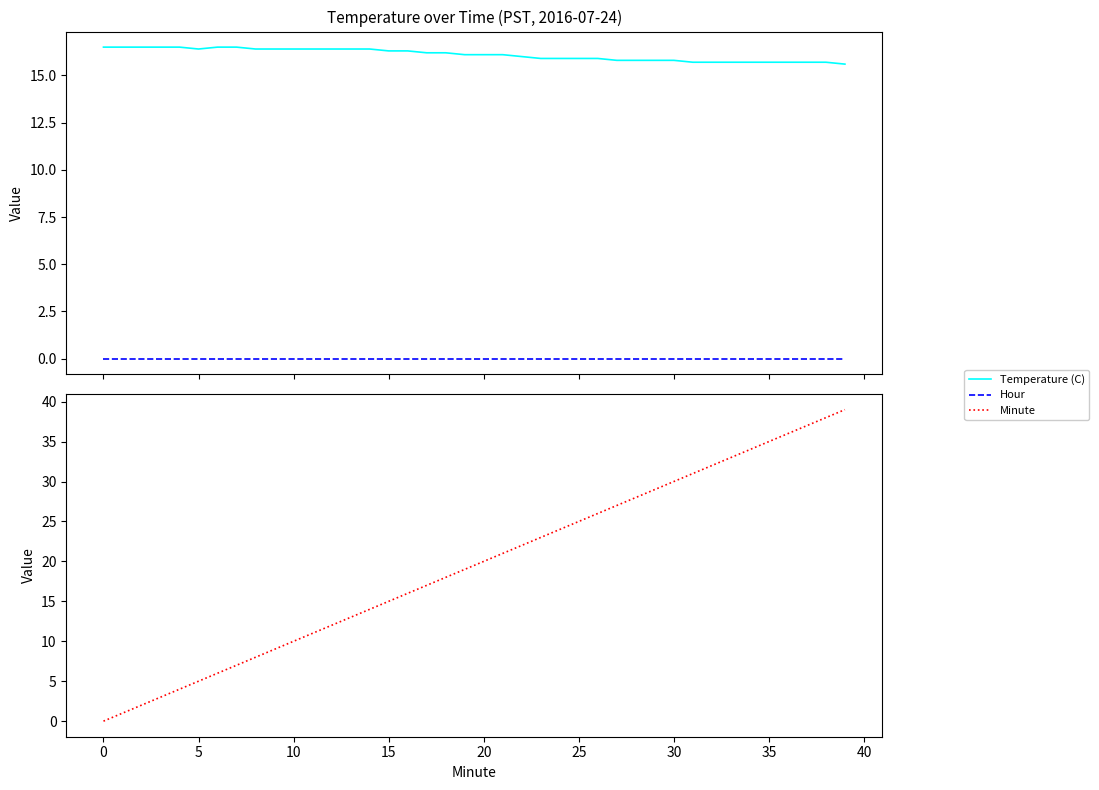

True or false: Temperature (C) and Hour cross at least once.

False